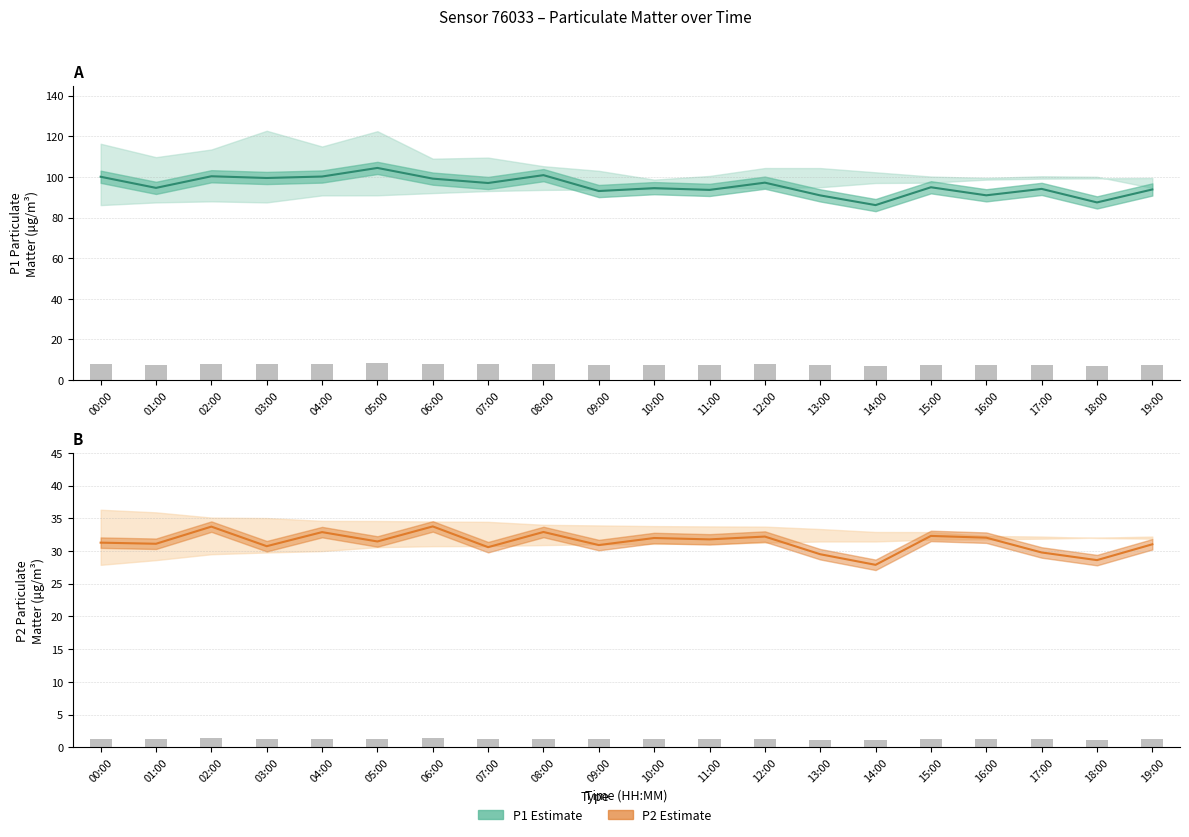

What is the average value of the P2 estimate series?

31.3